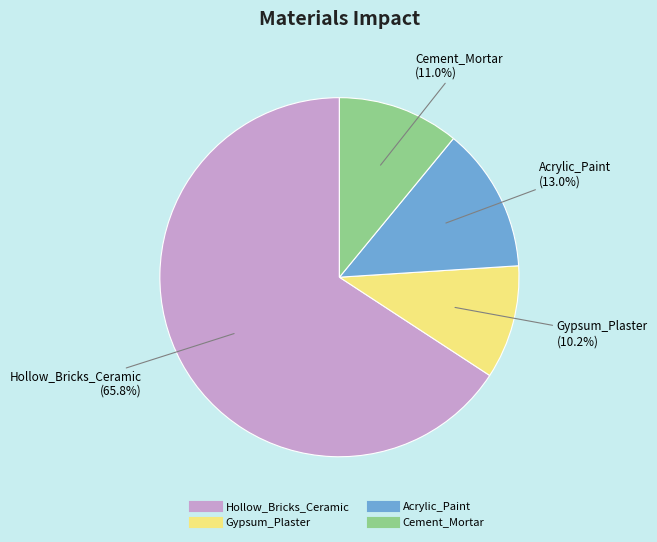

Combined, what portion of the pie is Gypsum_Plaster and Cement_Mortar?

21.2%